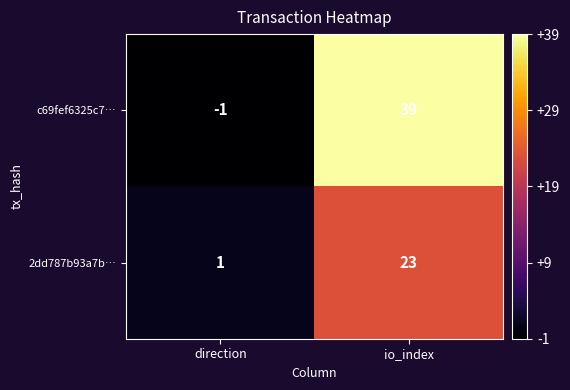

What is the sum of all c69fef6325c7… values?

38